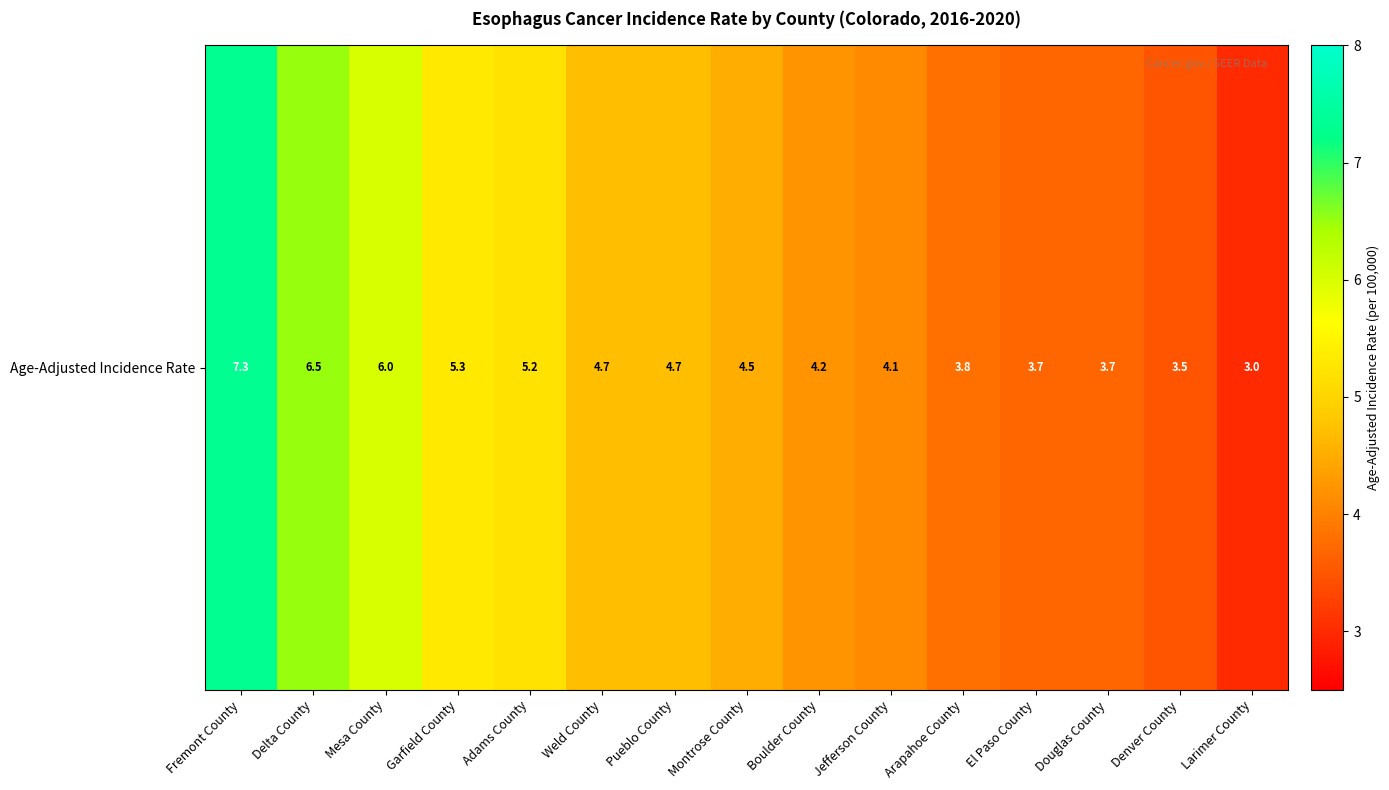

What is the maximum value shown in the chart?

7.3